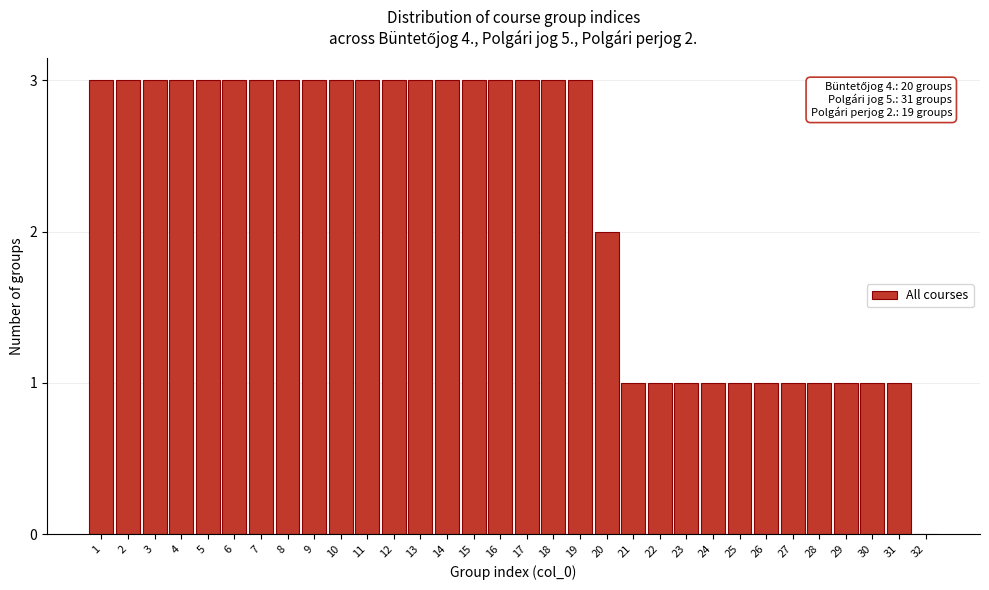

Approximately how many times larger is the value at 20 compared to 4?

0.7